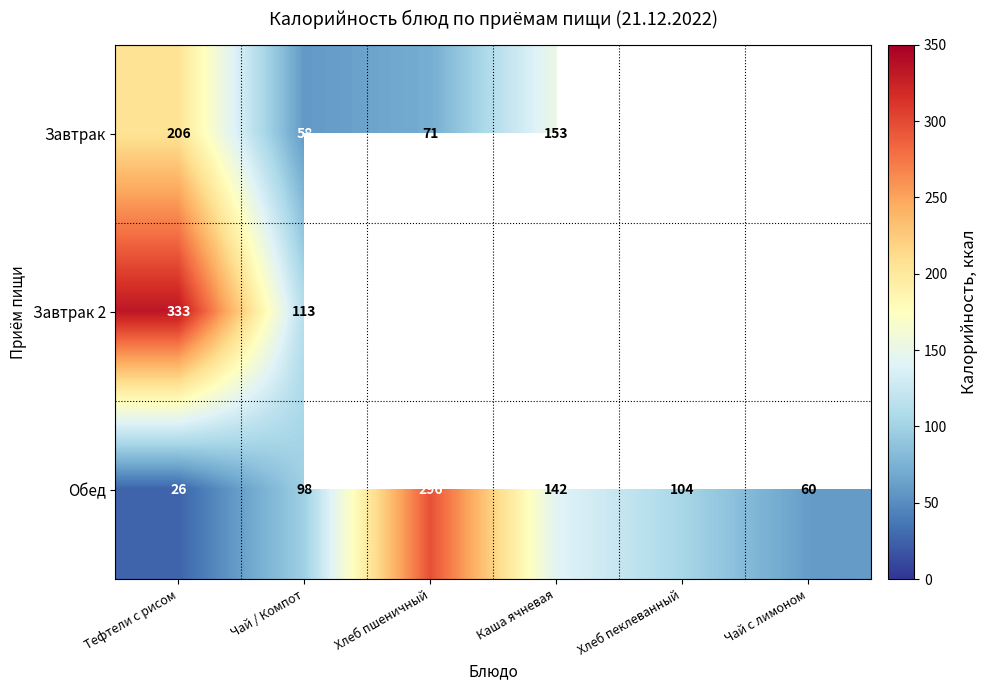

At which category is the sum across all series the highest?

Тефтели с рисом